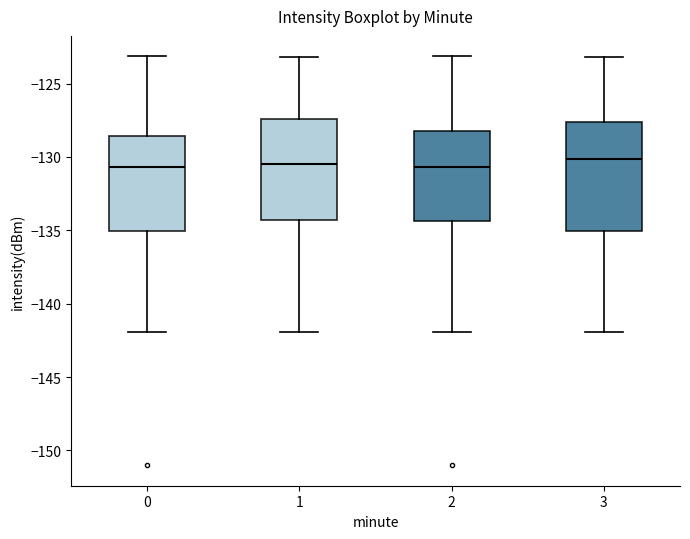

Where is the lower edge of the box at x = 1 on the y-axis? The values are not printed on the chart, so give them approximately, as read against the axis.

-134.5